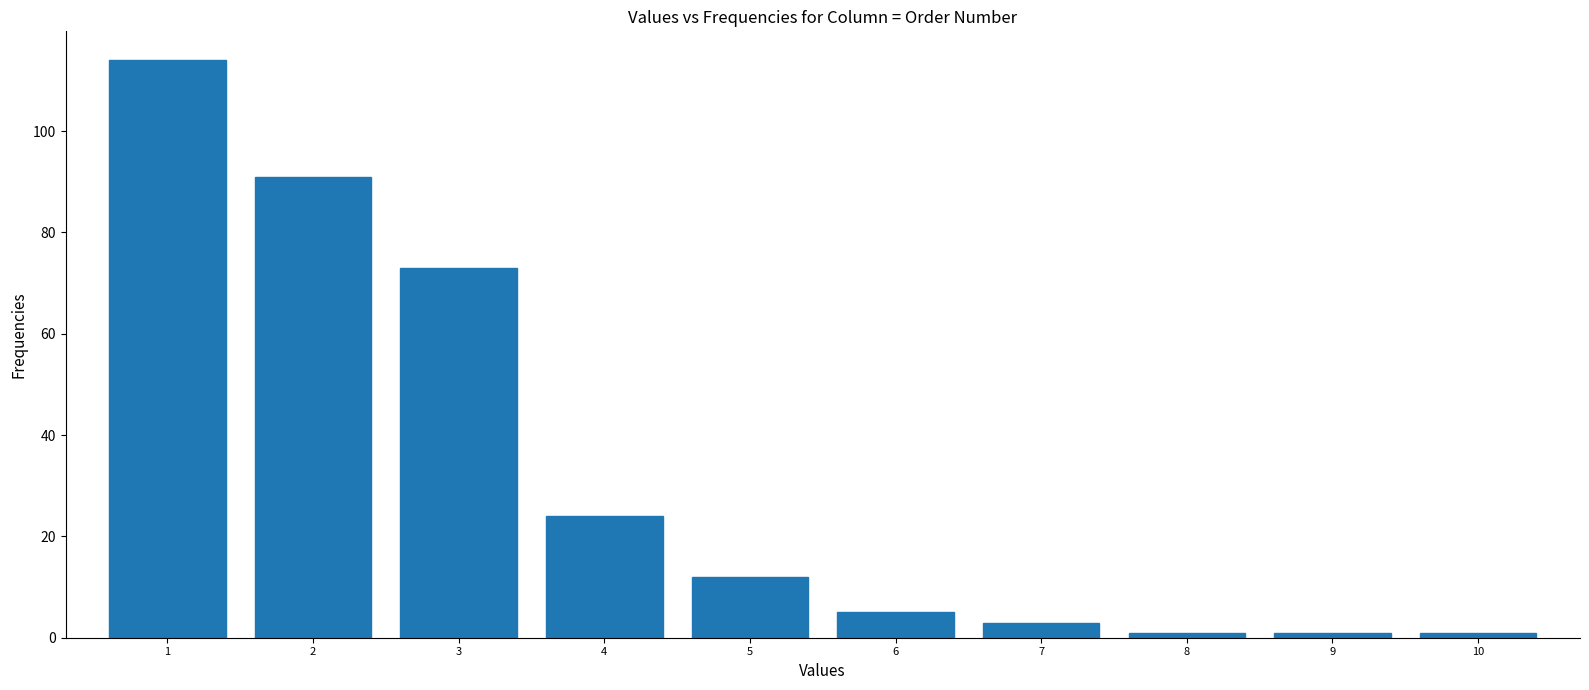

Reading left to right, what are all the values shown in this chart?

1=114	2=91	3=73	4=24	5=12	6=5	7=3	8=1	9=1	10=1